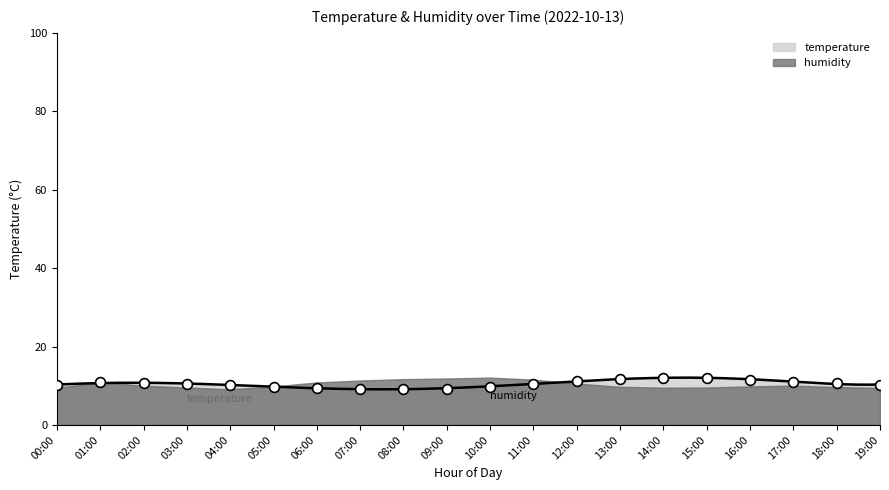

What is the change in value from 04:00 to 08:00?

-1.1